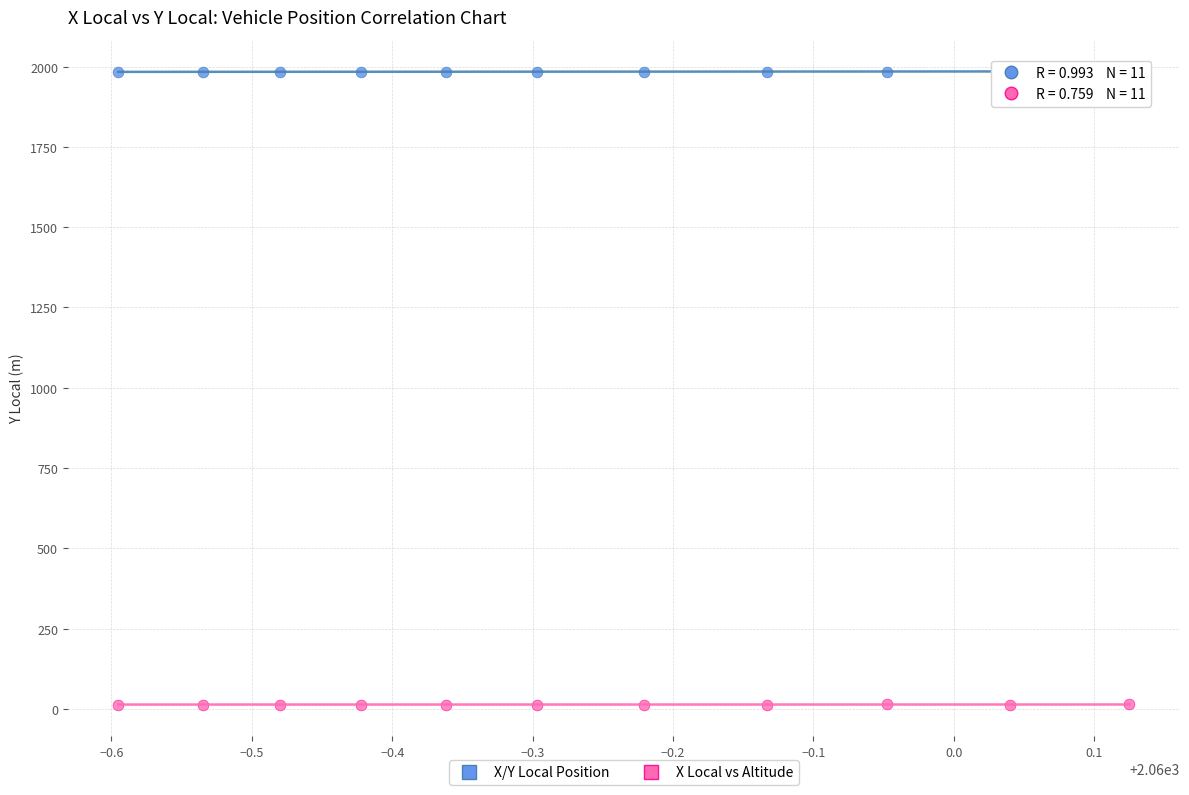

Across all data points, what is the range of Y values (max minus min)?

1971.4